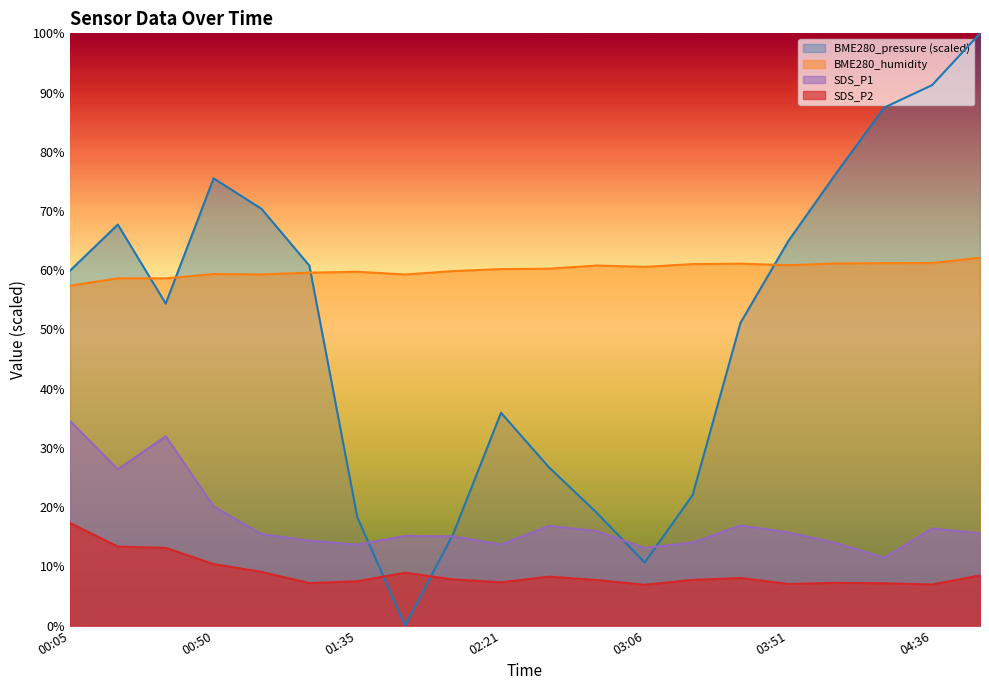

Between which two adjacent categories do BME280_humidity and BME280_pressure first intersect?

00:20 and 00:35